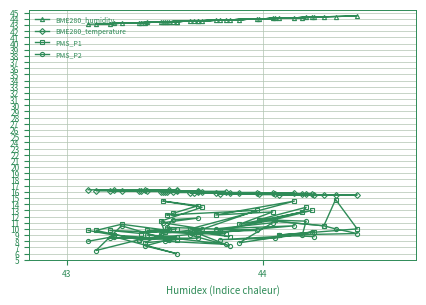

What is the value of the PMS_P1 point at the 40th from the left?

9.5